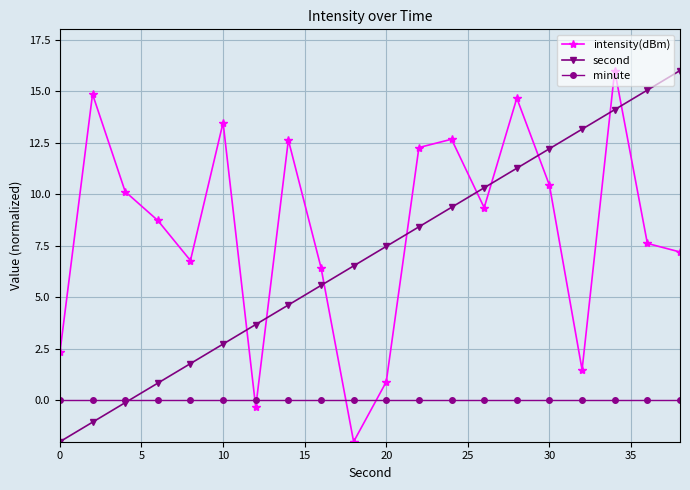

Which series has the largest total across all categories?

intensity(dBm)